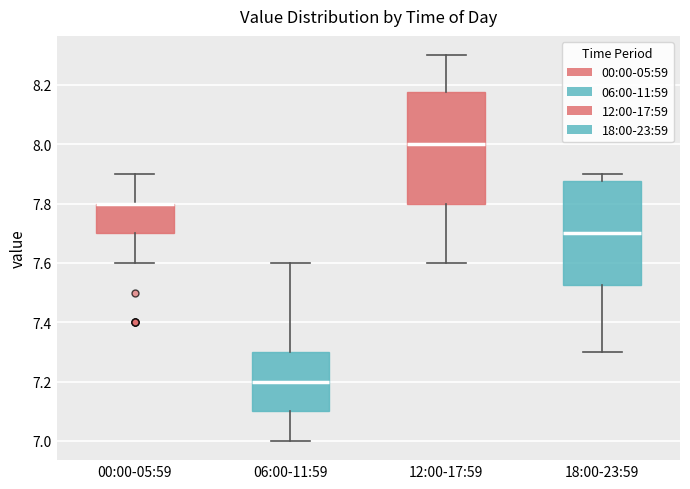

Reading left to right, transcribe this box plot: for each box, give where its median line is, the range the box spans, and where its two whiskers end, as read against the y-axis. The values are not printed on the chart, so give them approximately, as read against the axis.

00:00-05:59: median 7.80 (drawn on the box's upper edge), box 7.70 to 7.80, whiskers 7.60 to 7.90
06:00-11:59: median 7.20, box 7.10 to 7.30, whiskers 7.00 to 7.60
12:00-17:59: median 8.00, box 7.80 to 8.18, whiskers 7.60 to 8.30
18:00-23:59: median 7.70, box 7.52 to 7.88, whiskers 7.30 to 7.90